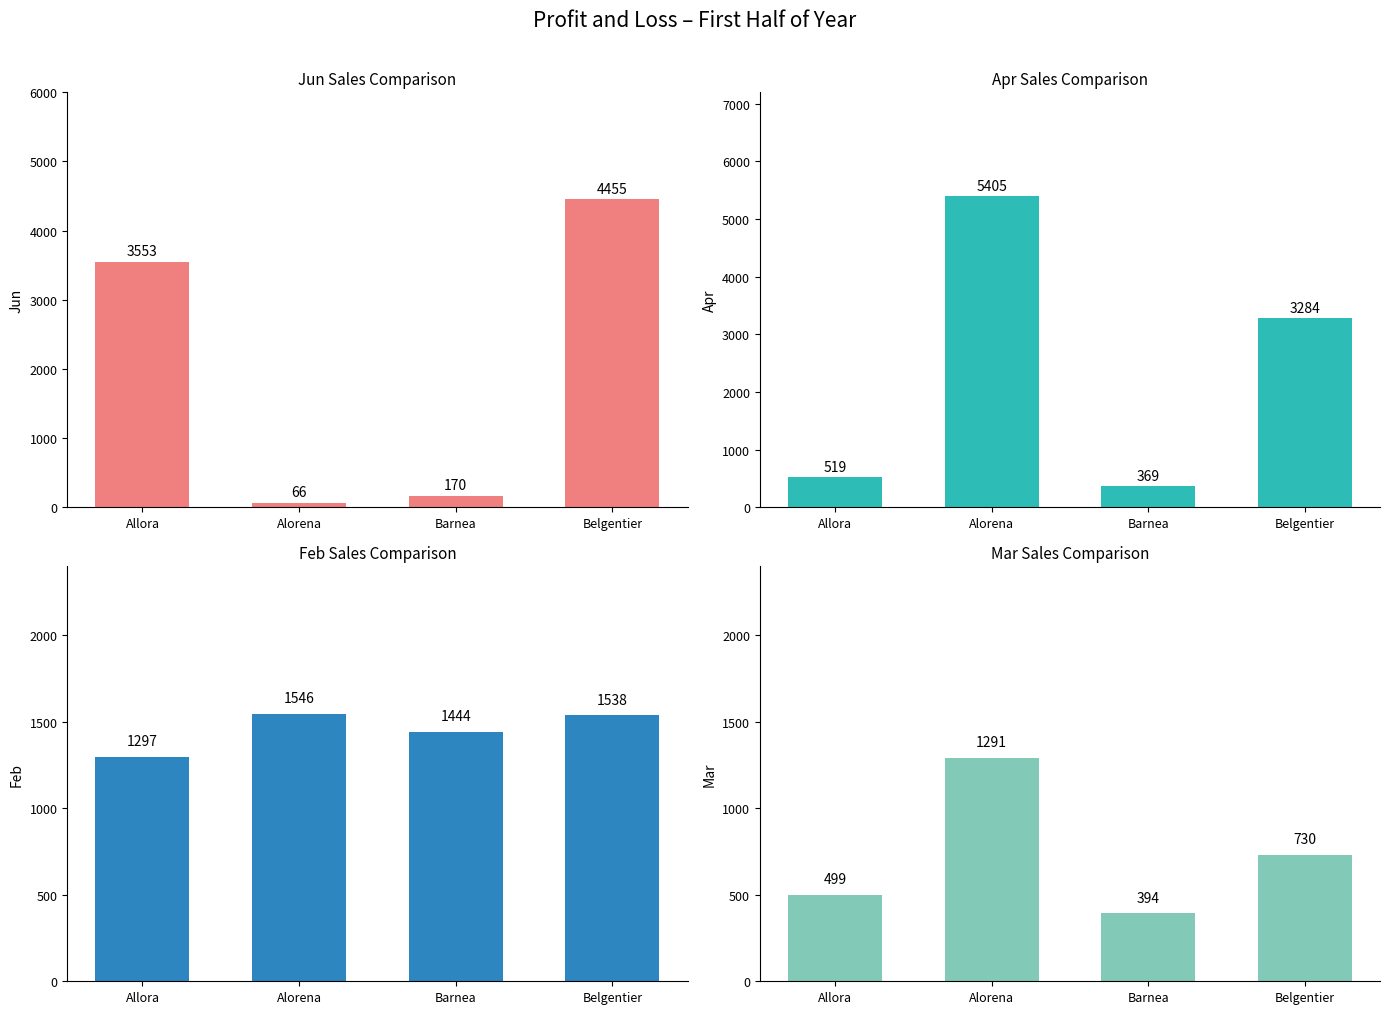

Which series has the largest total across all categories?

Apr